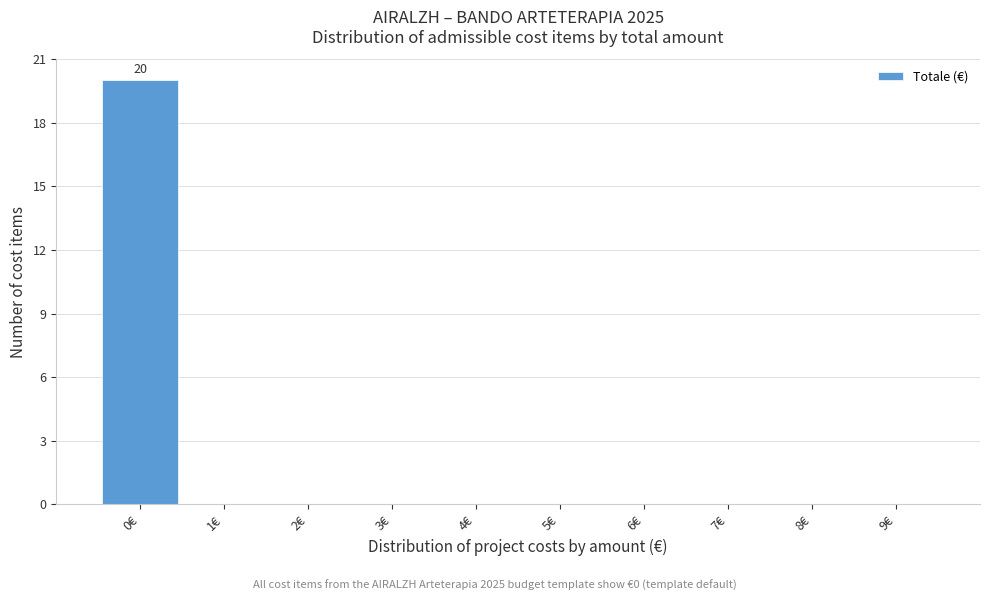

Which range on the x-axis has the tallest bar?

-0.5 to 0.5